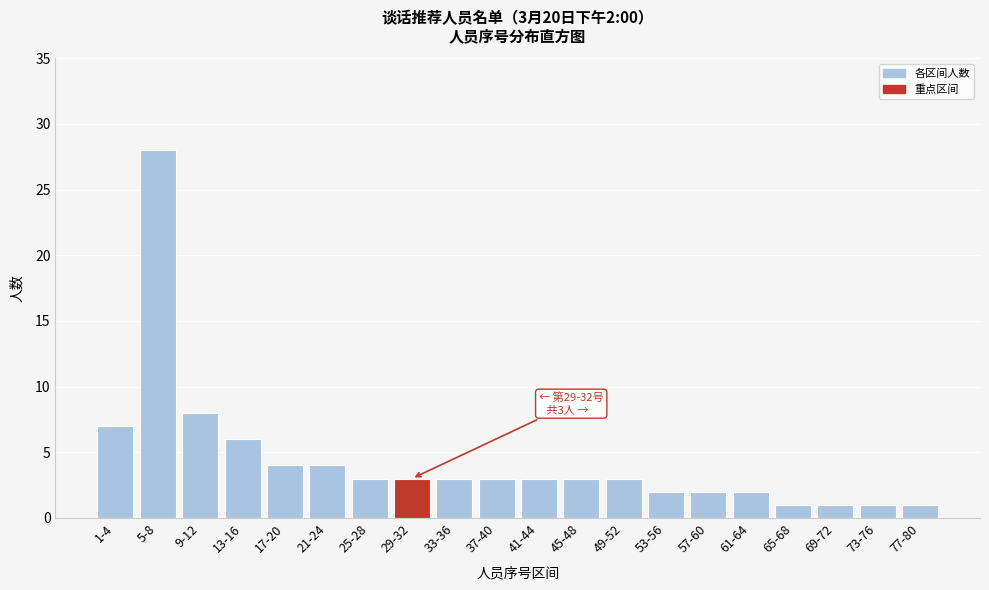

Reading left to right, list all the values displayed in this chart.

1-4=7	5-8=28	9-12=8	13-16=6	17-20=4	21-24=4	25-28=3	29-32=3	33-36=3	37-40=3	41-44=3	45-48=3	49-52=3	53-56=2	57-60=2	61-64=2	65-68=1	69-72=1	73-76=1	77-80=1